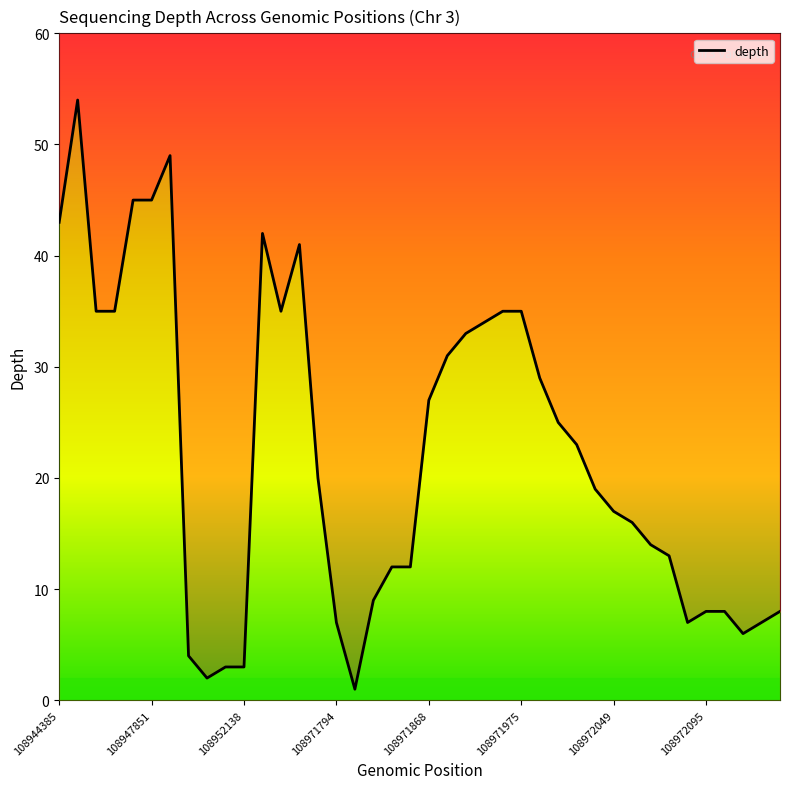

The value at 108971794 is 7. True or false?

True